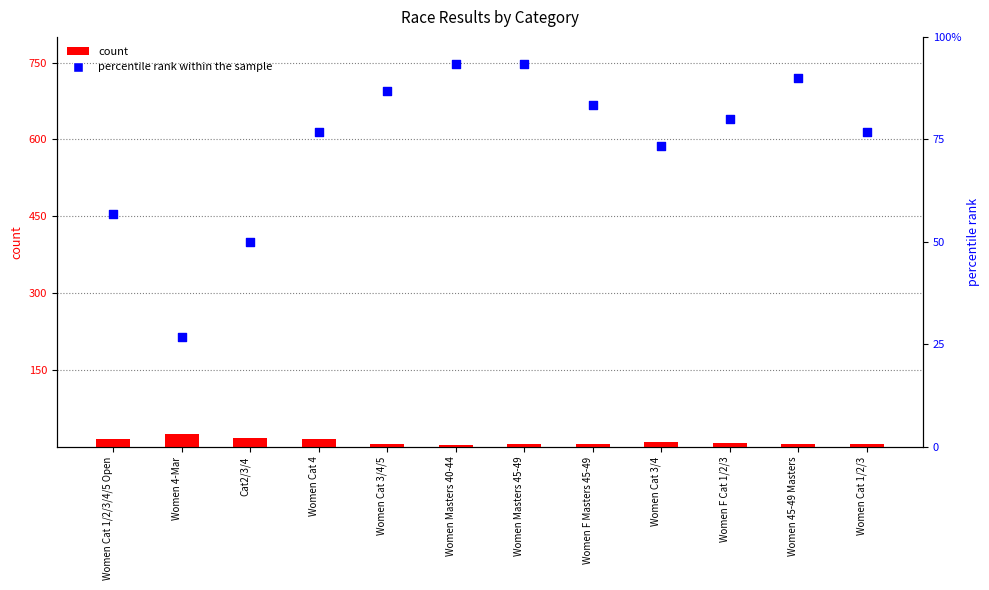

Which series reaches the minimum Y coordinate?

count